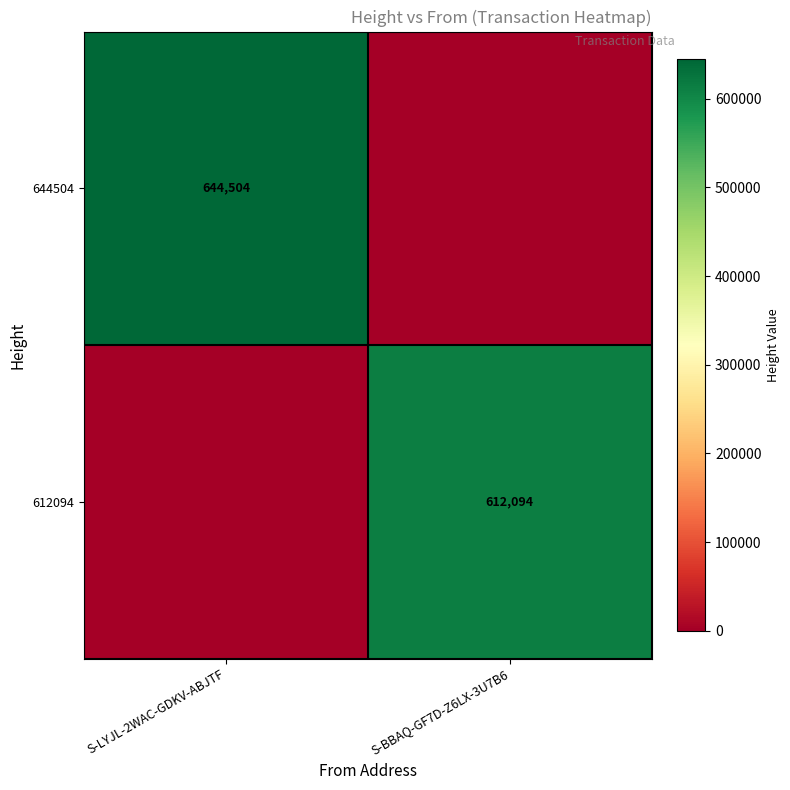

The 644504 series shows 990156 at S-LYJL-2WAC-GDKV-ABJTF. True or false?

False